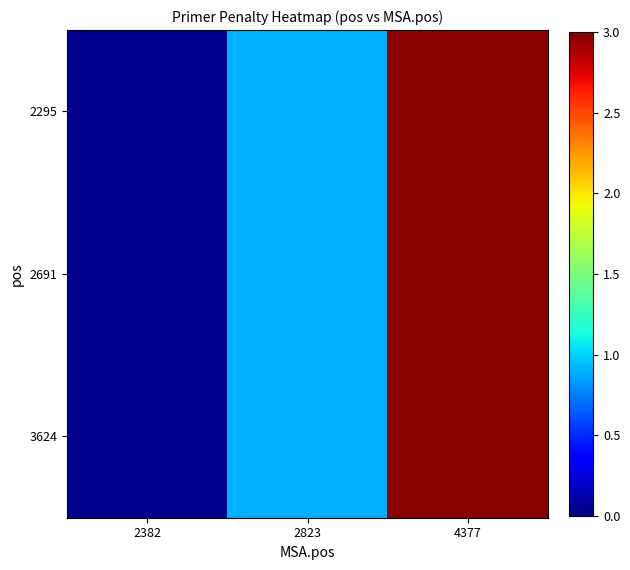

Which label corresponds to the smallest value in the chart?

2382